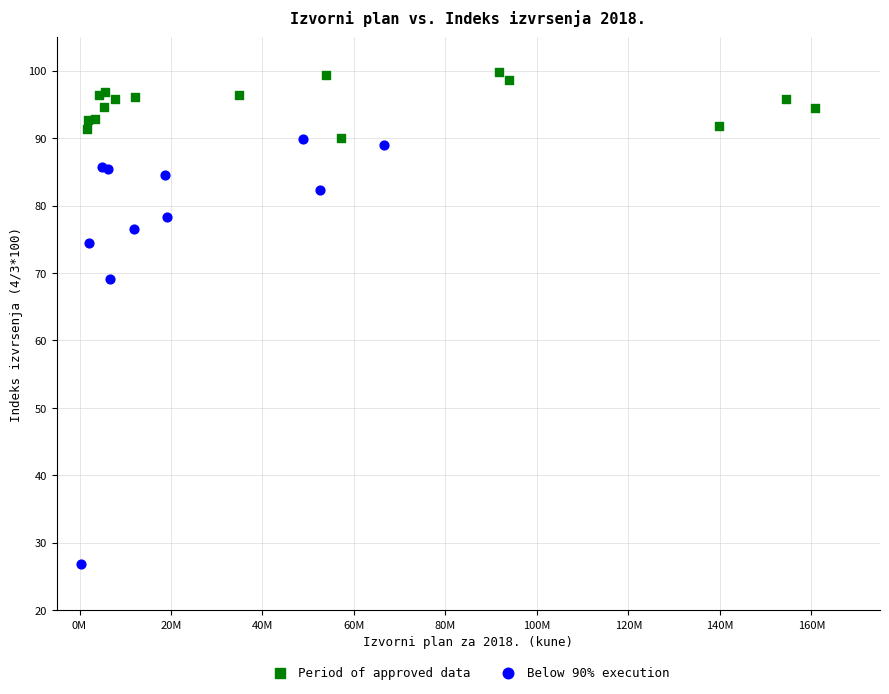

Which series reaches the maximum Y coordinate?

Period of approved data